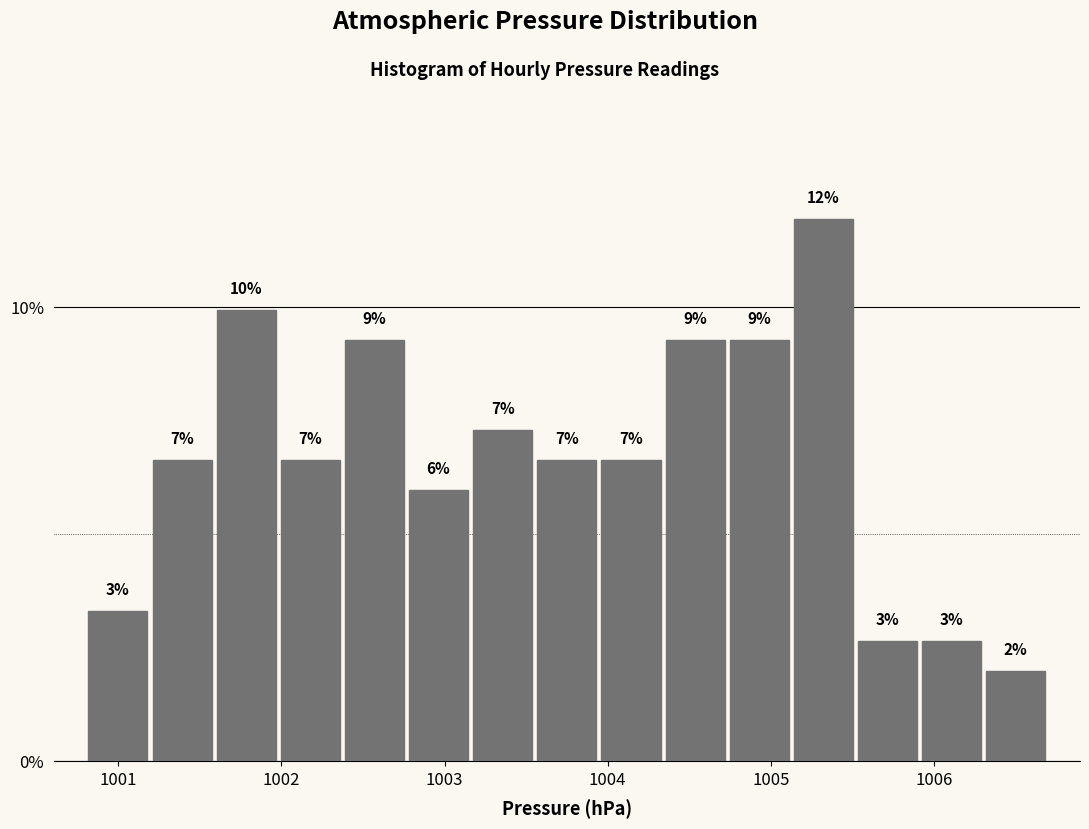

Read against the x-axis, roughly where is the centre of the tallest bar?

1005.3